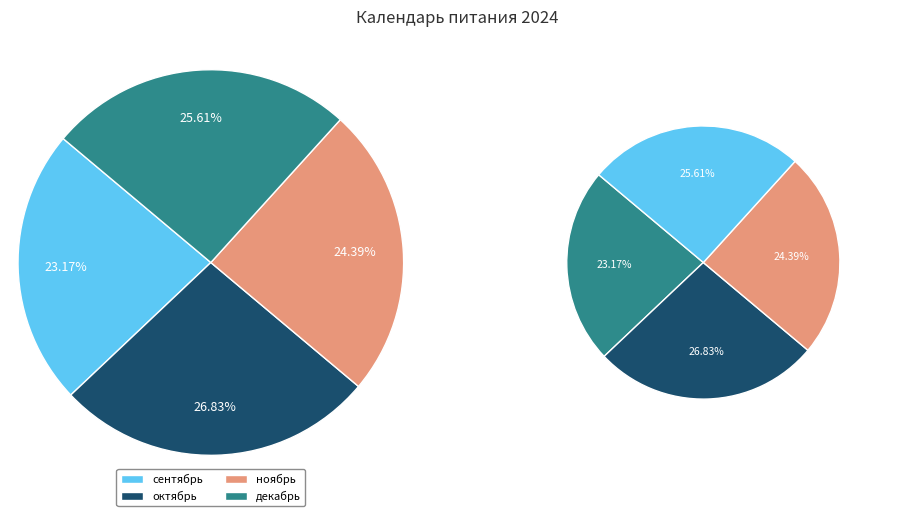

What is the change in value from сентябрь to декабрь?

+2